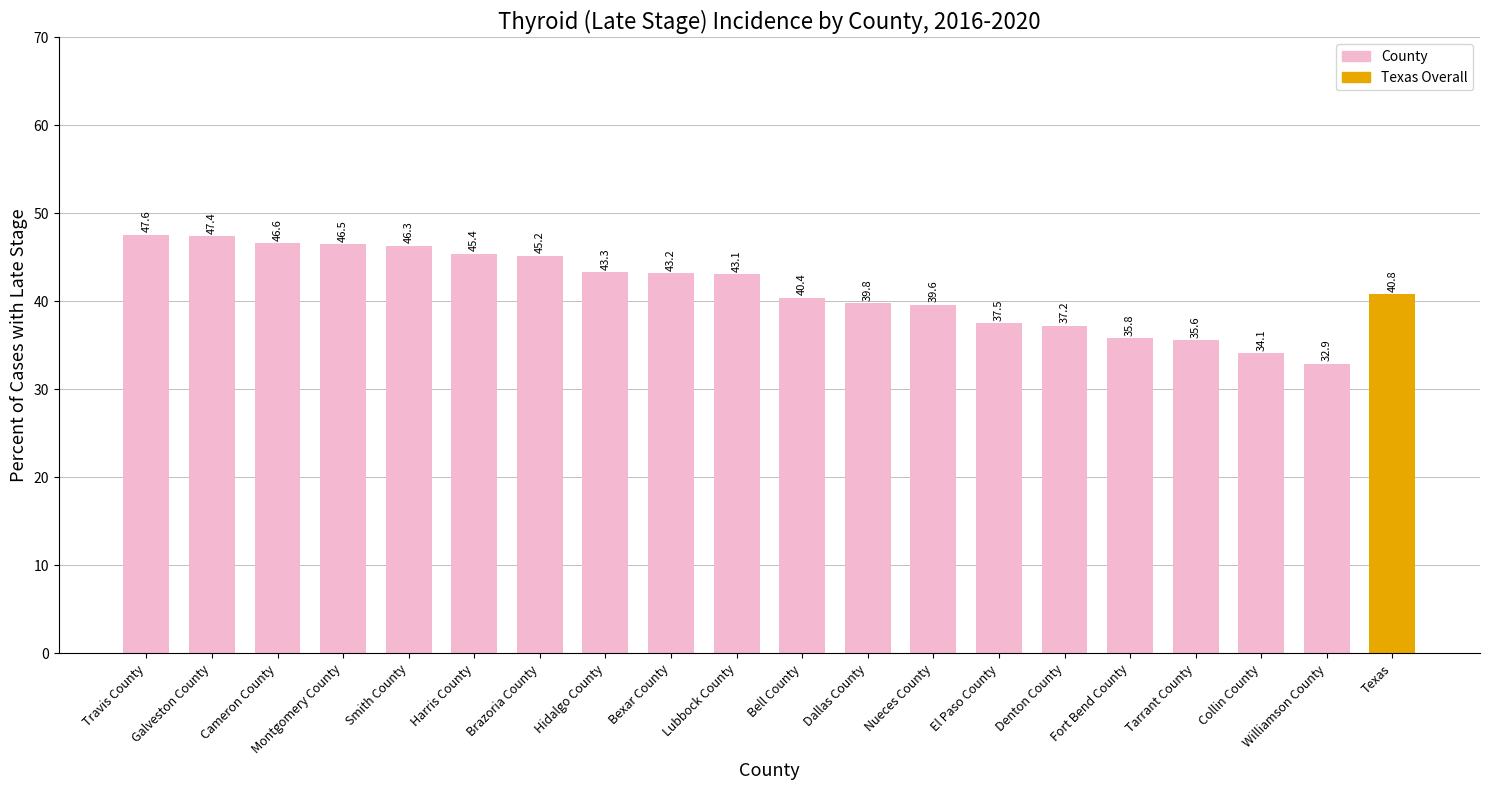

What is the change in value from Montgomery County to Lubbock County?

-3.4